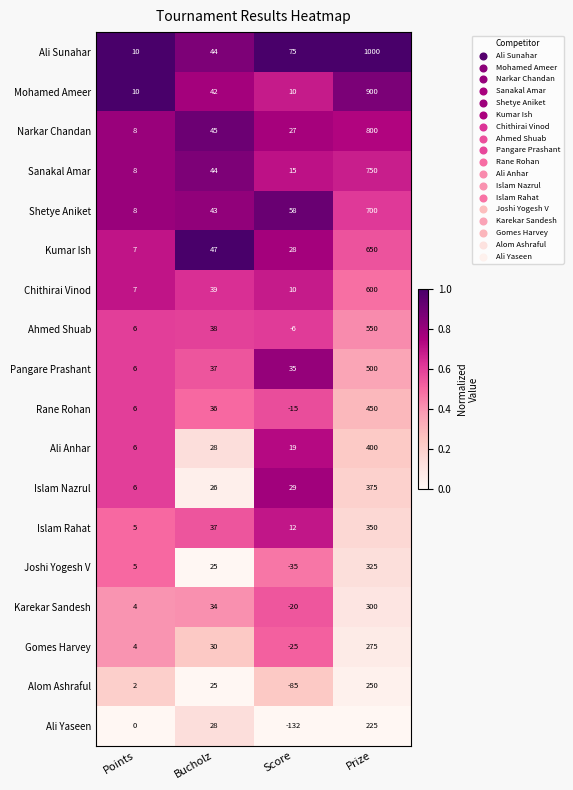

At how many categories does at least one series exceed 0?

4